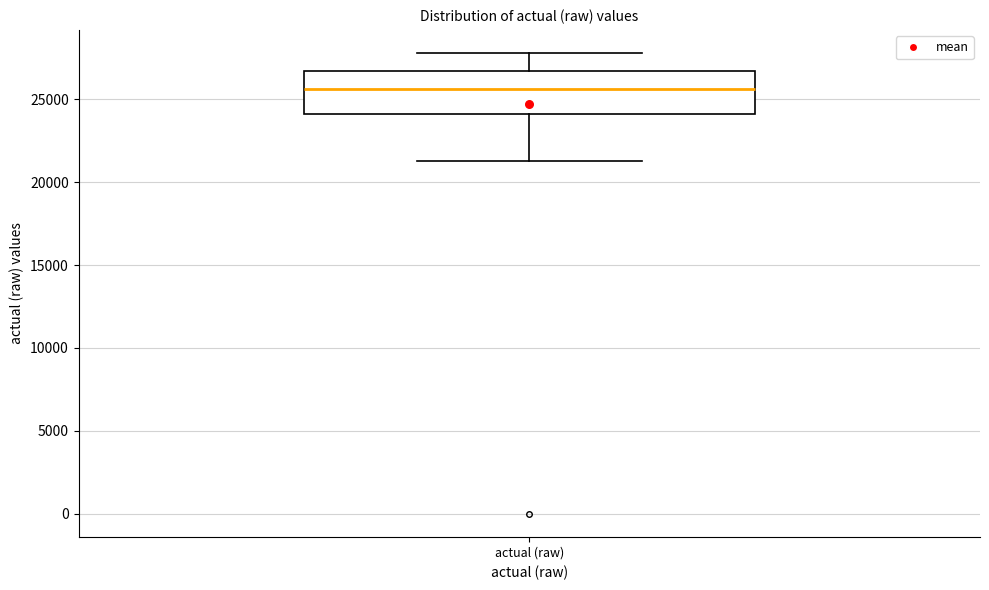

Read this box plot against the y-axis: the position of the median line, the range covered by the box, and the ends of both whiskers. The values are not printed on the chart, so give them approximately, as read against the axis.

median 25500, box 24000 to 26500, whiskers 21500 to 28000